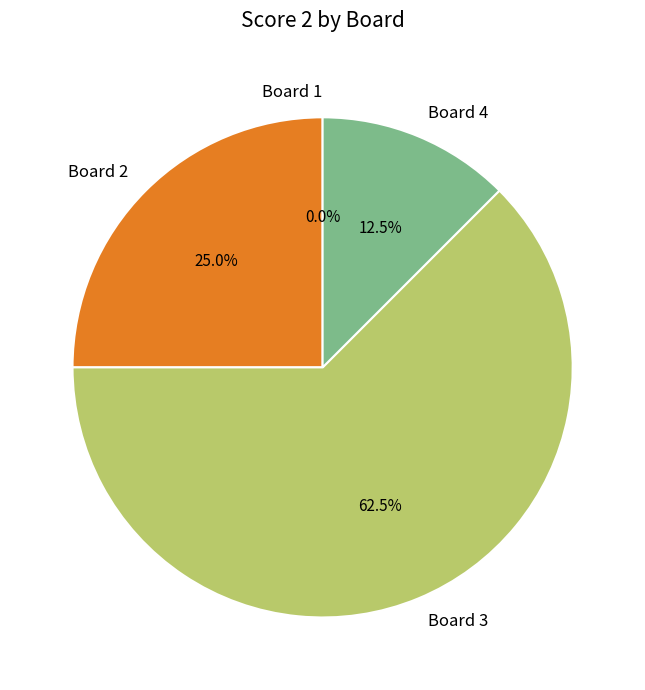

To the nearest percent, what portion does Board 3 represent?

62%